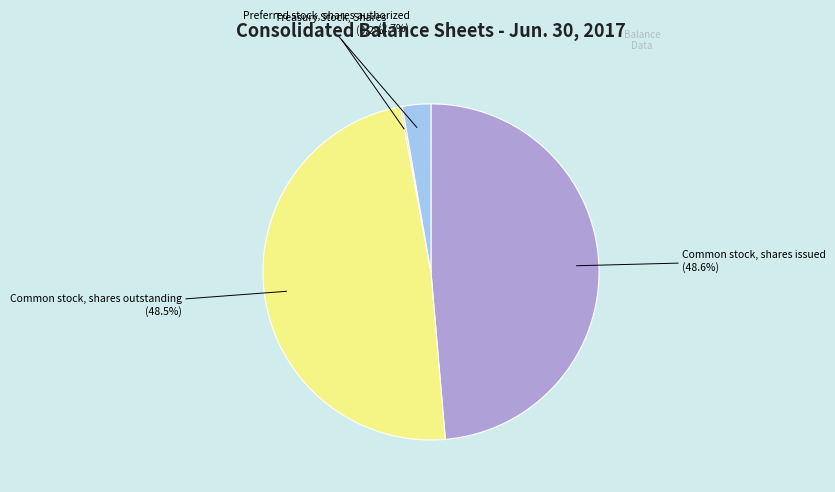

Is there a majority slice in this chart?

No